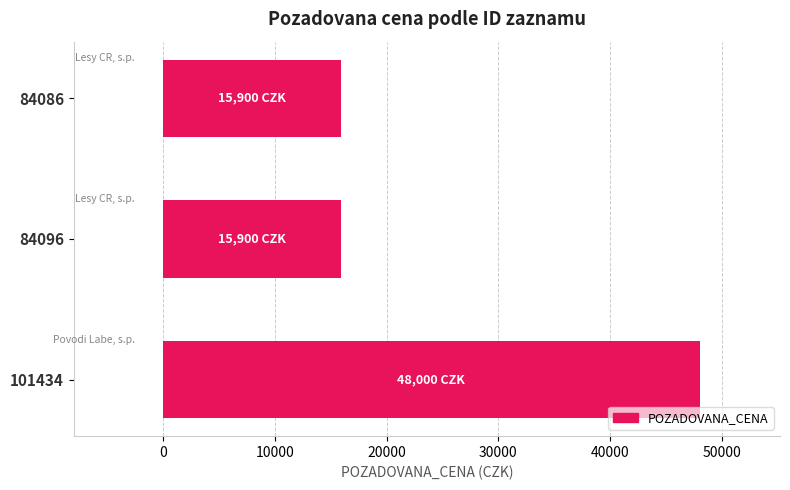

Does the chart contain stacked bars?

No